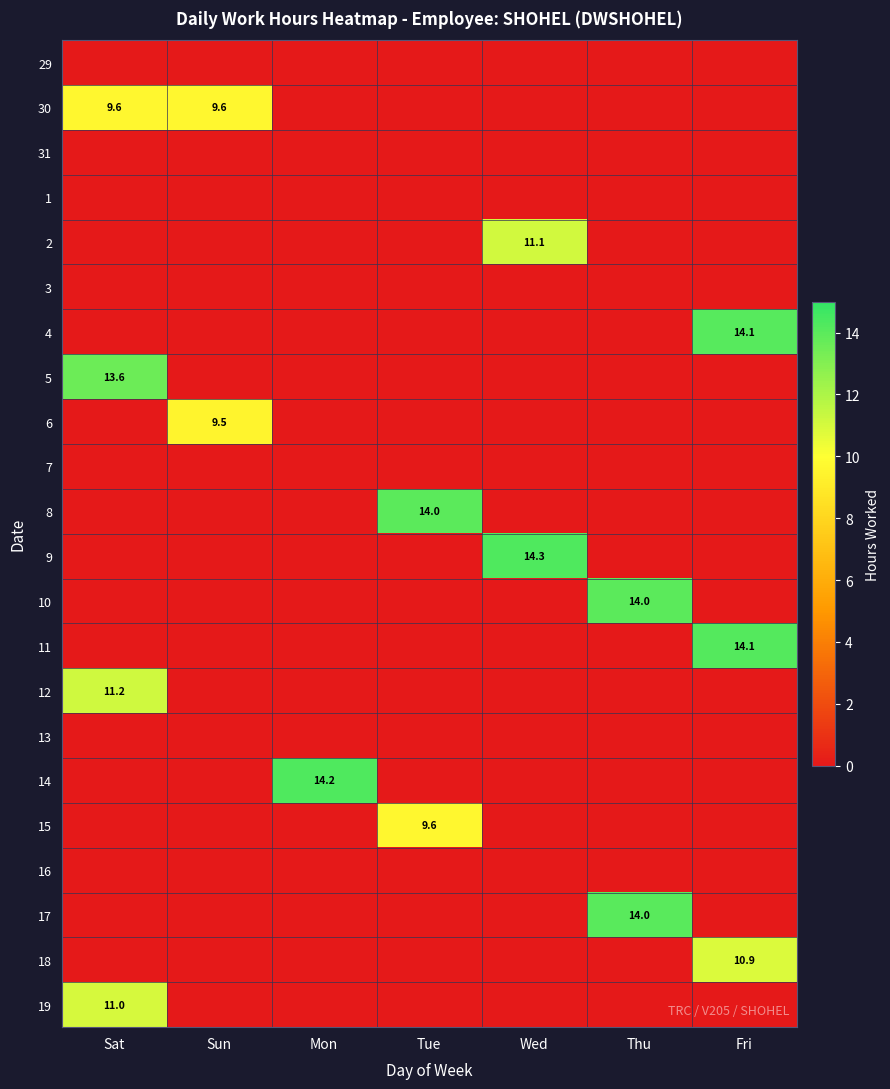

True or false: 18 has a value of 3.7 at Fri.

False